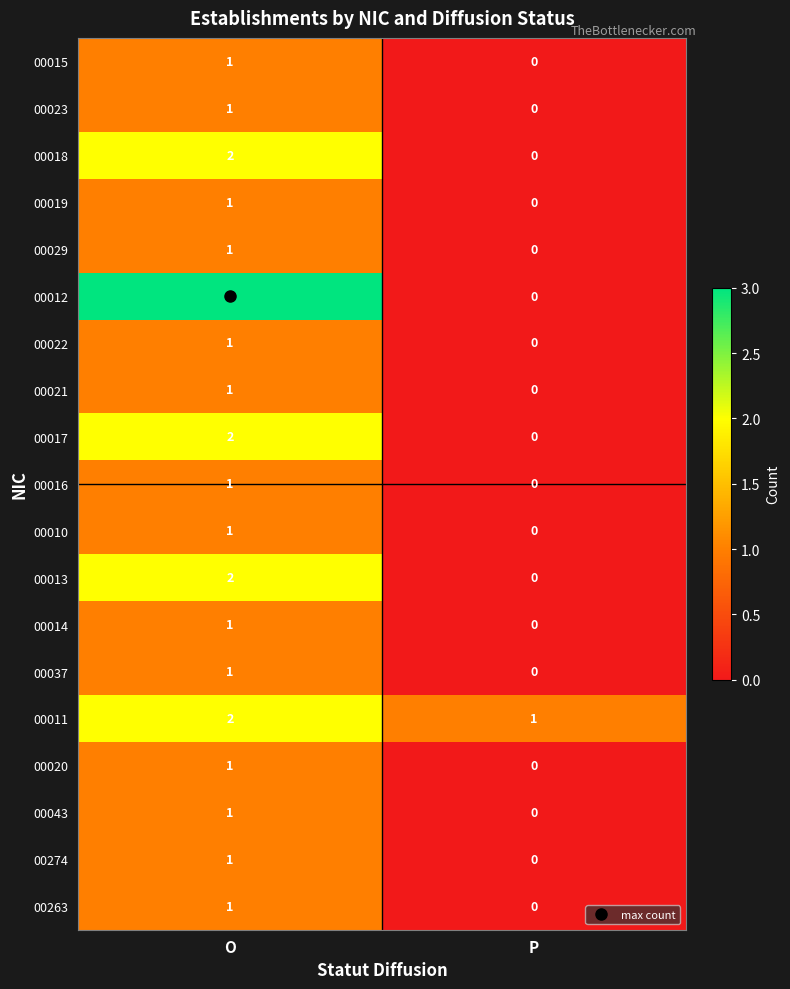

List the labels in order of 00012 value, largest first.

O, P